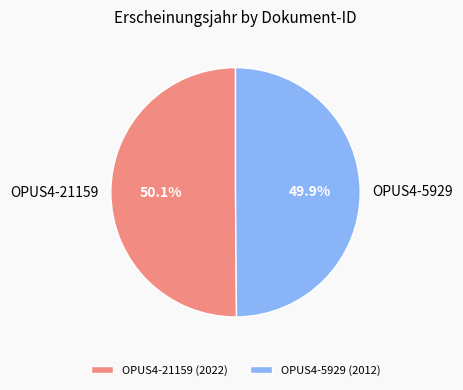

Approximately how many times larger is the value at OPUS4-5929 (2012) compared to OPUS4-21159 (2022)?

1.0